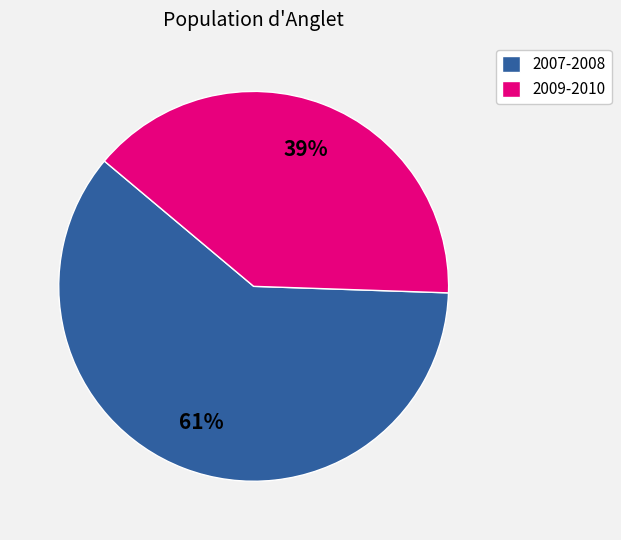

Which category has the biggest portion of the pie?

2007-2008